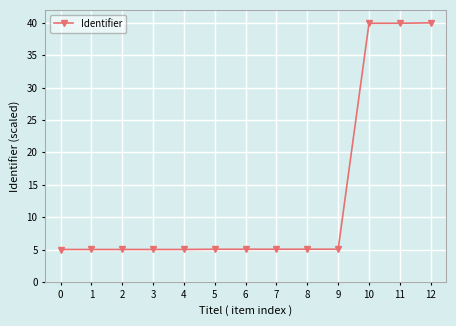

What is the difference between the second highest and minimum values?

34.9